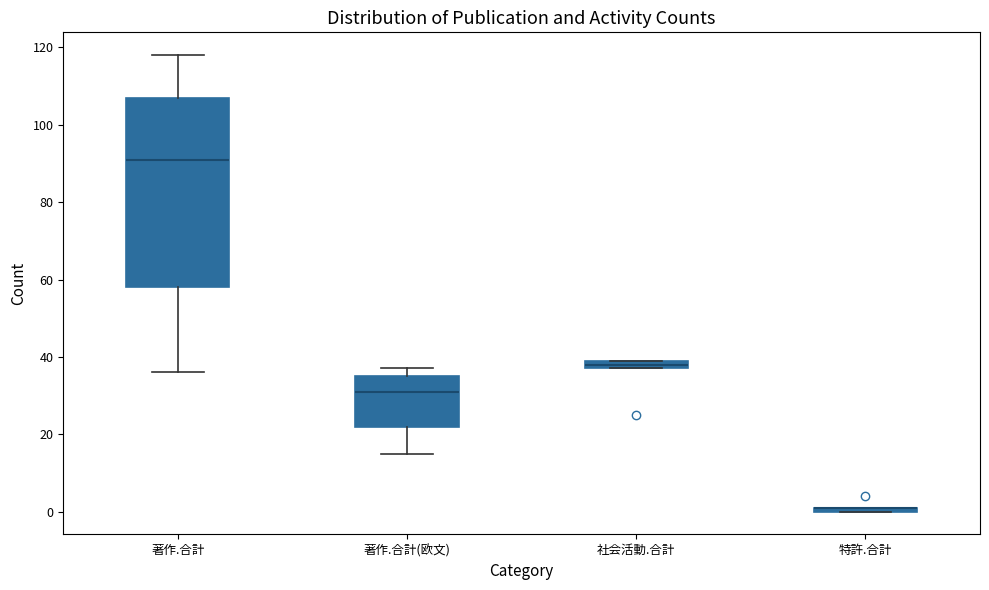

Comparing the boxes themselves (not the whiskers), which one is the tallest?

著作.合計